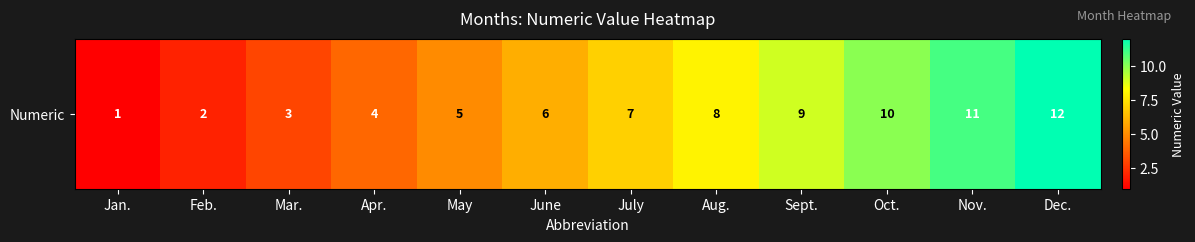

Which label corresponds to the smallest value in the chart?

Jan.